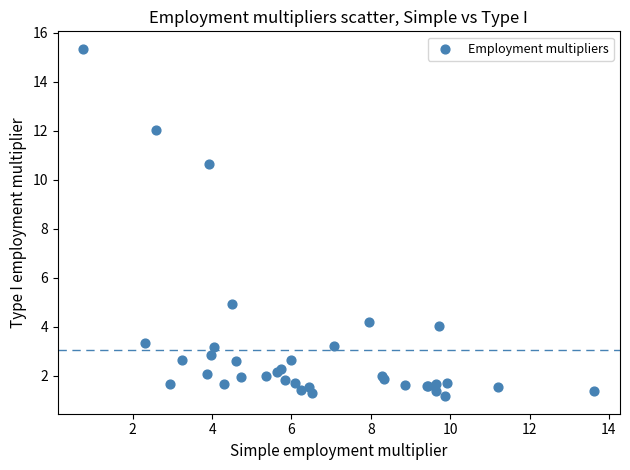

What Y value in the scatter plot is closest to 8?

10.6